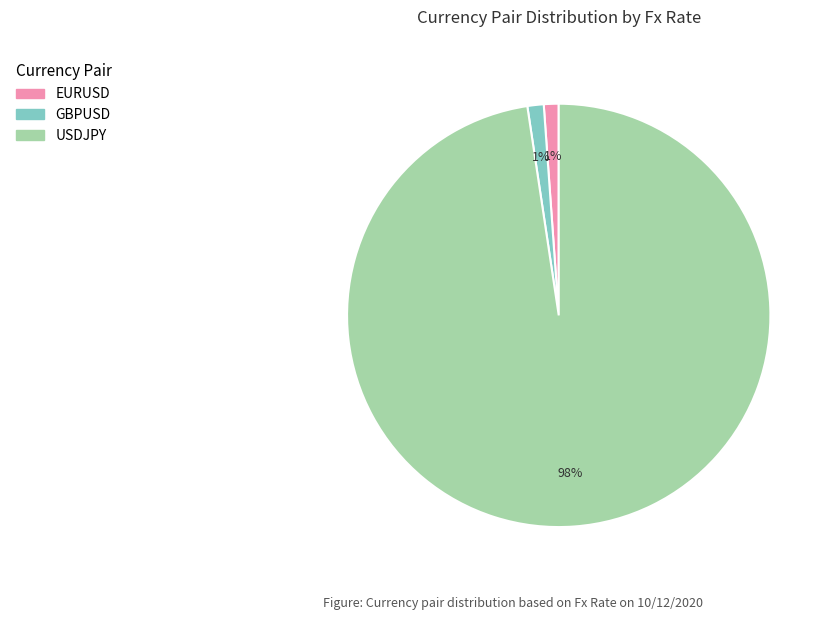

Between EURUSD and USDJPY, which is larger?

USDJPY